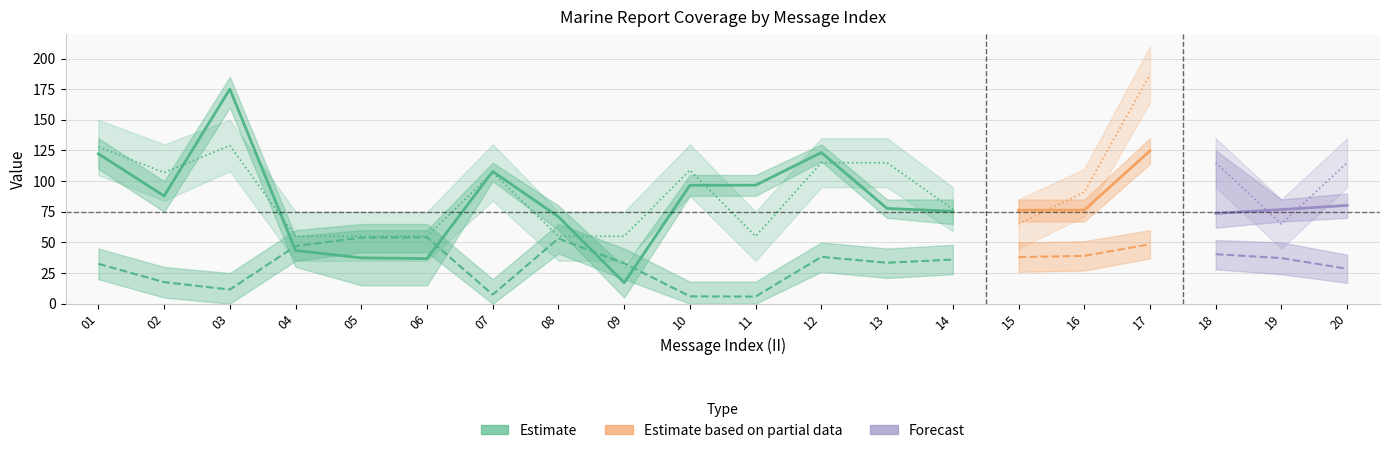

Reading left to right, extract all data points from this chart.

LONG_mean: 01=122.3	02=87.9	03=175.1	04=43.4	05=37.4	06=36.8	07=107.9	08=70.9	09=17.1	10=96.6	11=96.7	12=123.3	13=77.7	14=75.4	15=76.3	16=76.4	17=124.7	18=73.7	19=76.8	20=80.2
LAT_mean: 01=32.5	02=17.6	03=11.5	04=47.0	05=53.9	06=54.1	07=7.4	08=53.2	09=32.9	10=6.0	11=5.8	12=38.2	13=33.4	14=36.0	15=38.0	16=39.0	17=48.5	18=40.4	19=37.2	20=28.5
RPT_LEN_mean: 01=128.0	02=107.0	03=129.0	04=55.0	05=55.0	06=55.0	07=107.0	08=55.0	09=55.0	10=109.0	11=55.0	12=115.0	13=115.0	14=77.0	15=65.0	16=91.0	17=187.0	18=115.0	19=65.0	20=115.0